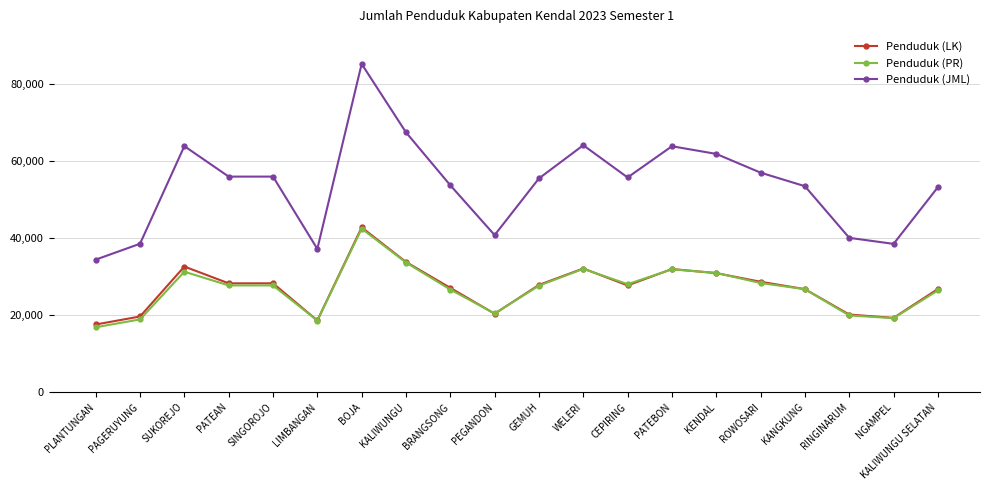

How many lines are shown in the chart?

3